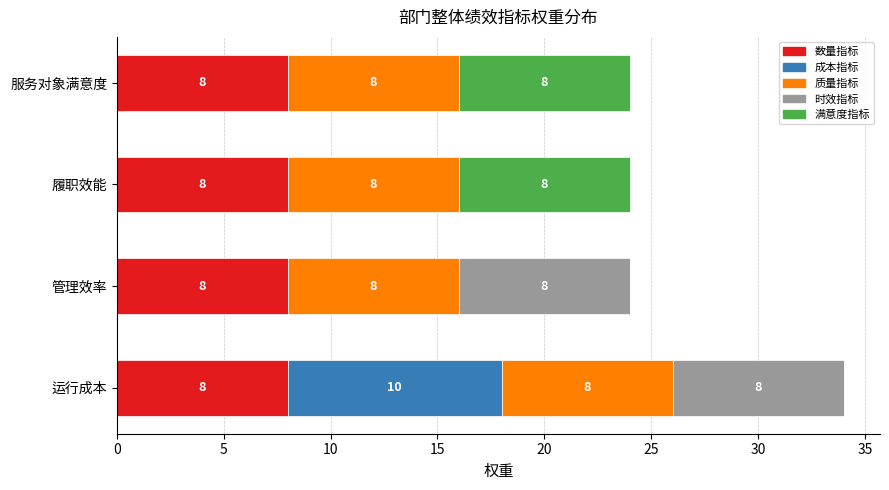

What is the sum of all 数量指标 values?

32